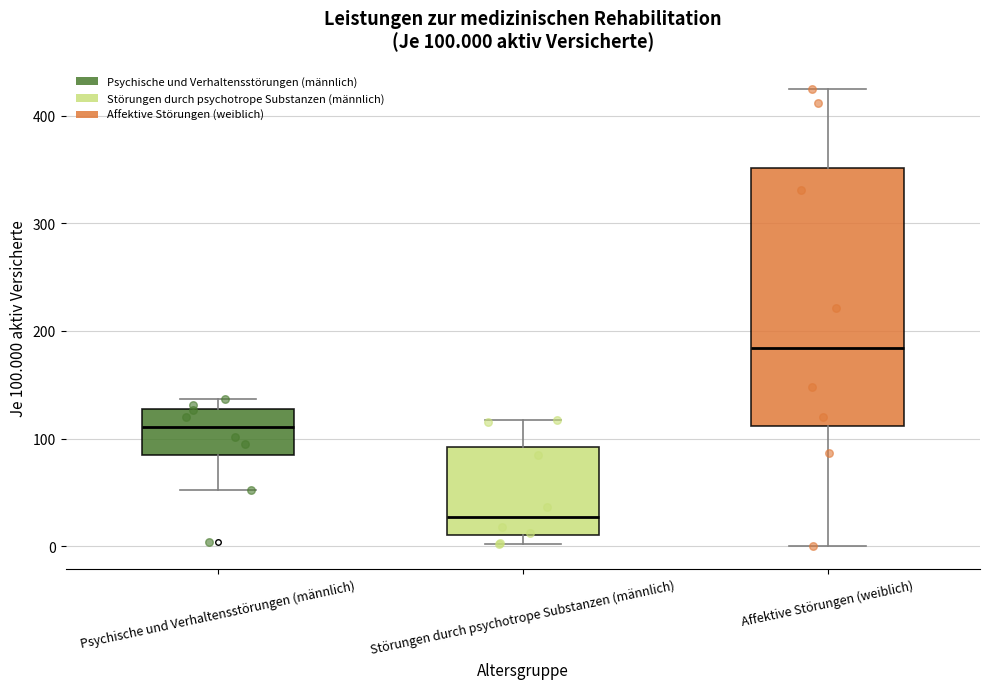

Which box's median line is the lowest?

Störungen durch psychotrope Substanzen (männlich)